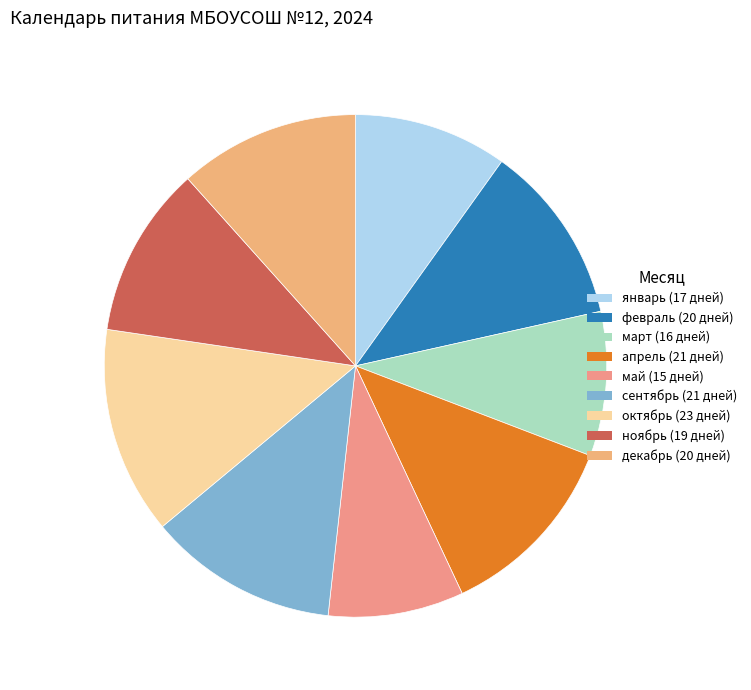

How many segments does this pie chart have?

9